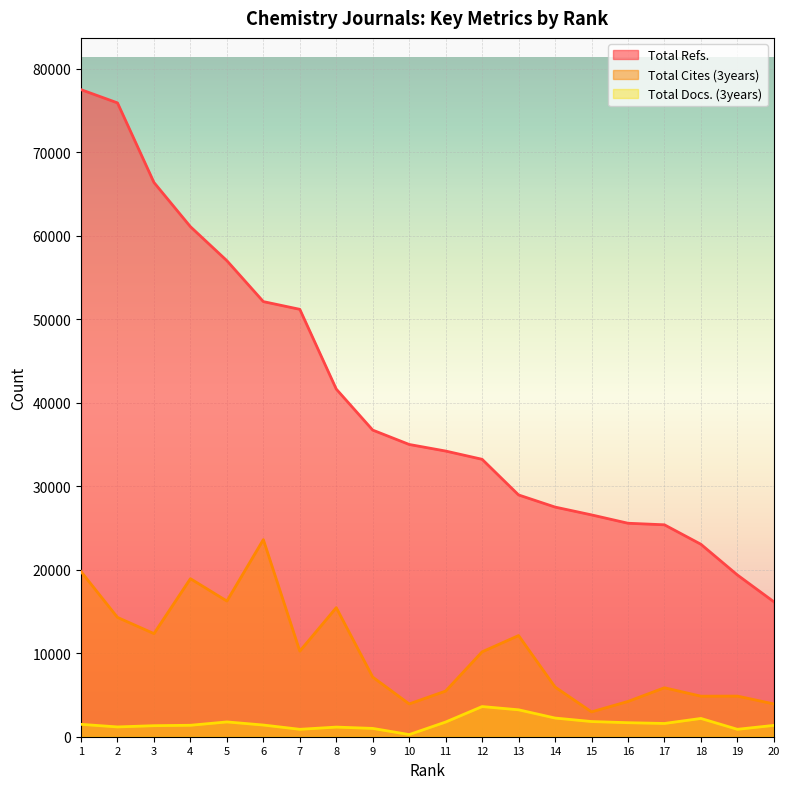

What is the minimum value for Total Cites (3years)?

2976